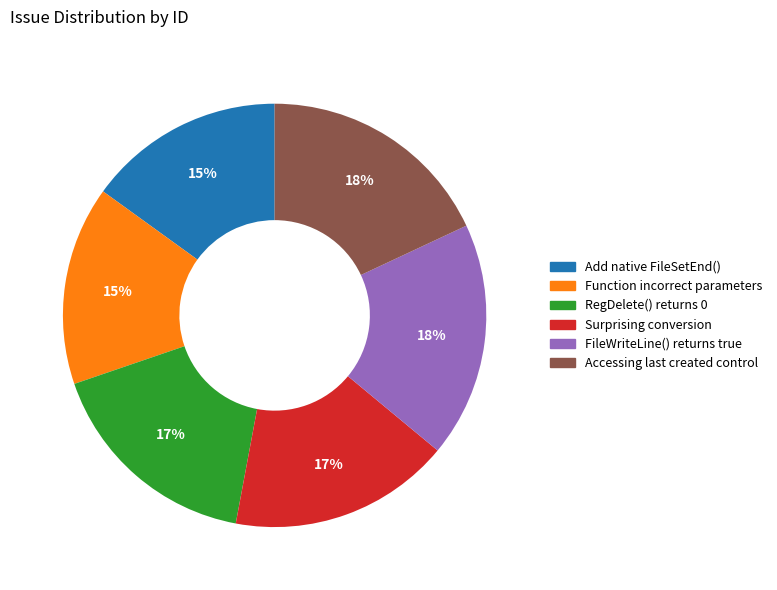

The FileWriteLine() returns true slice represents 18% of the pie. True or false?

True